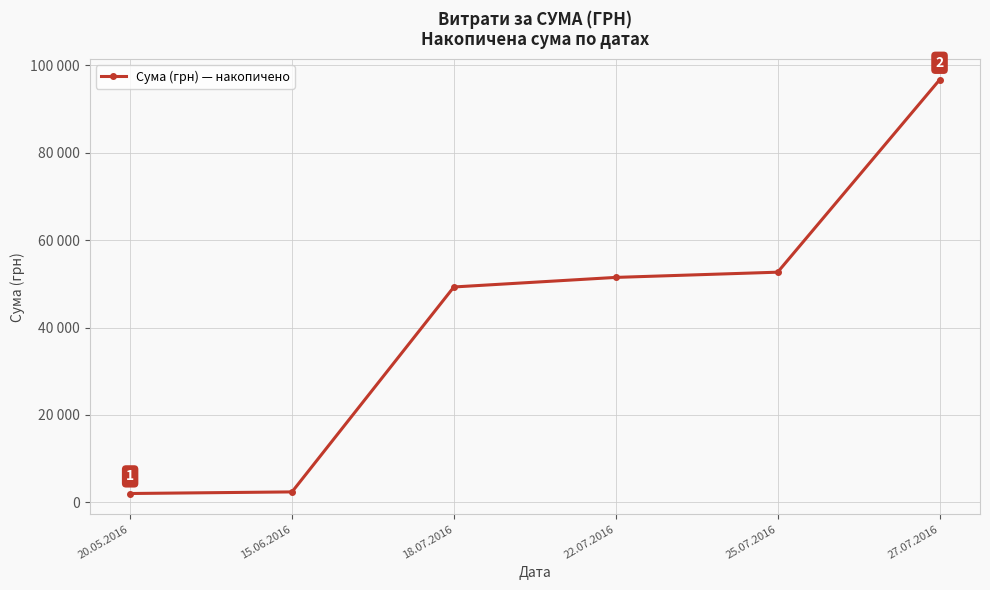

Is this an area chart (filled region under the line)?

No